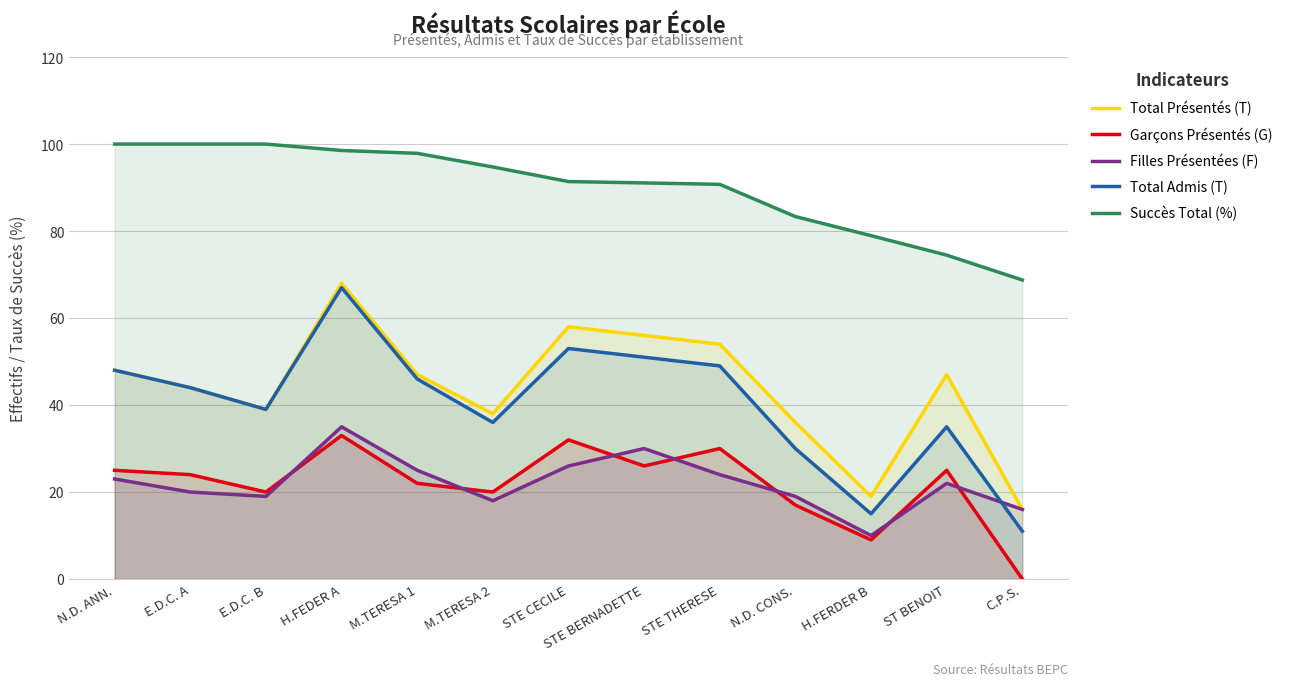

What is the difference between the maximum and minimum values in the Succès Total (%) series?

31.2